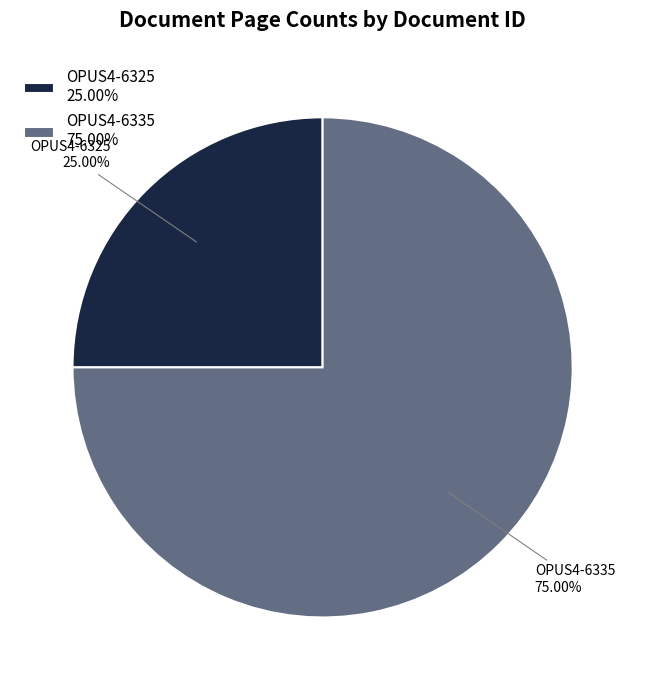

Which slice represents more than half of the pie?

OPUS4-6335